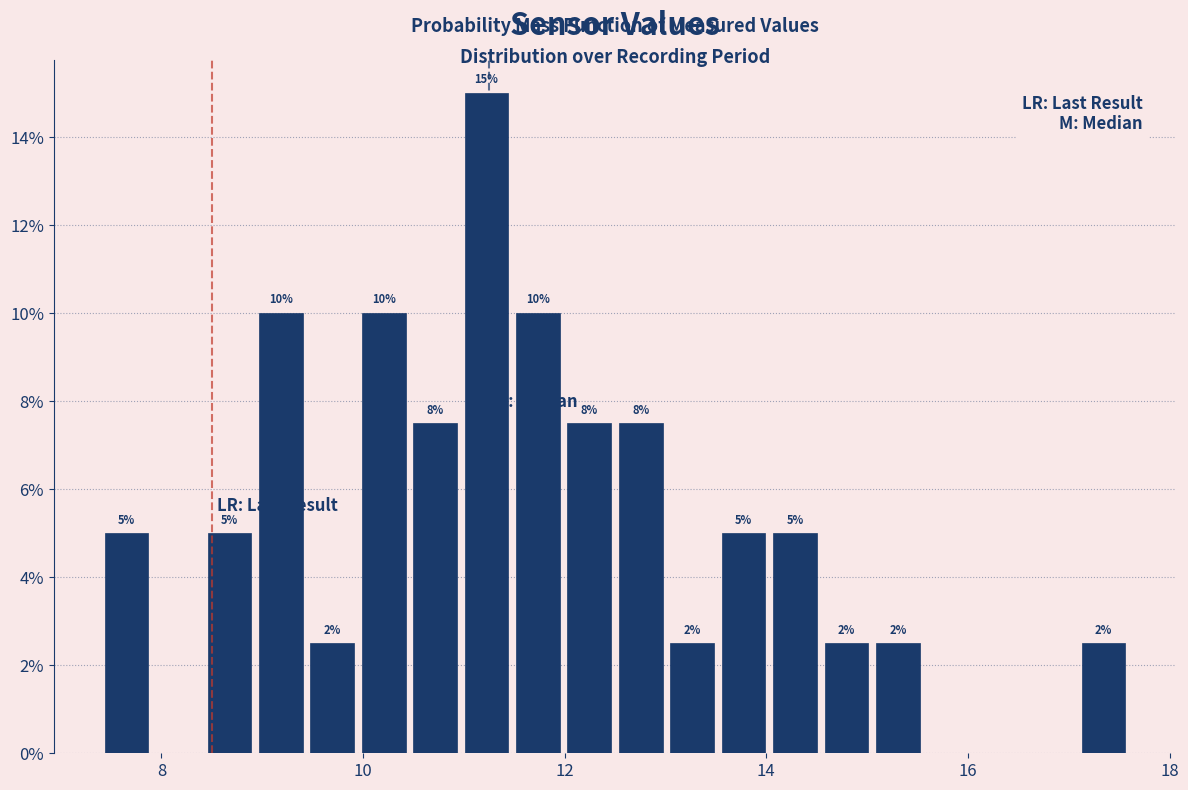

Around what value on the x-axis is the tallest bar? Give the approximate position of its centre, as read against the axis.

11.2